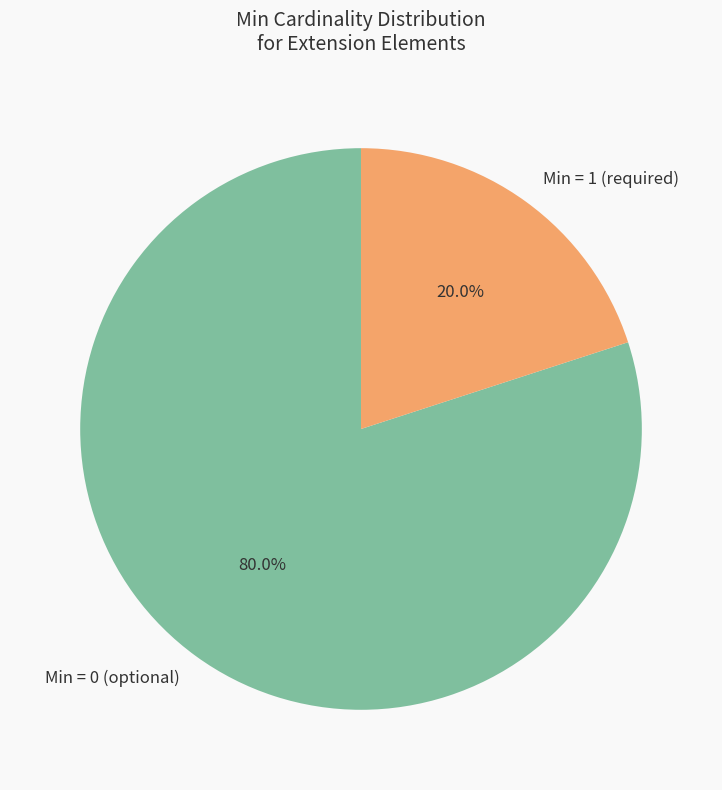

Rank the categories by value from lowest to highest.

Min = 1 (required), Min = 0 (optional)